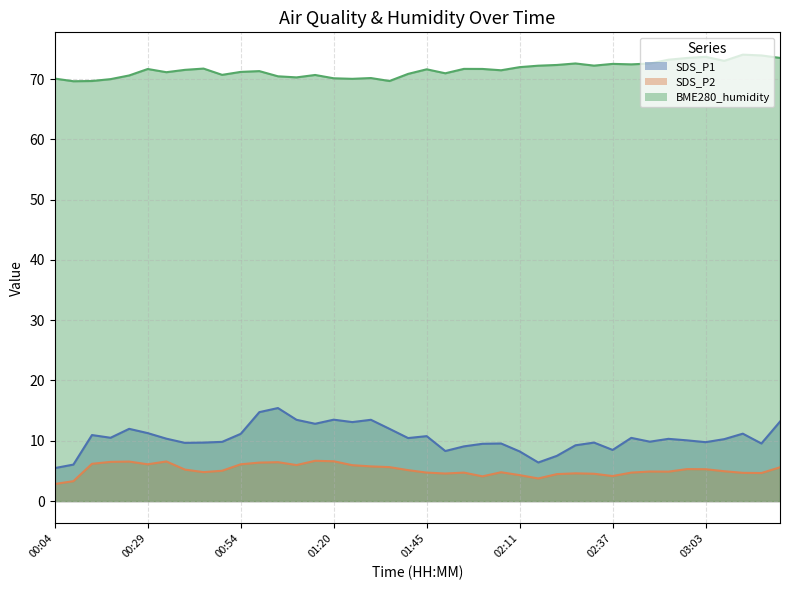

The SDS_P1 series shows 16.6 at 03:19. True or false?

False